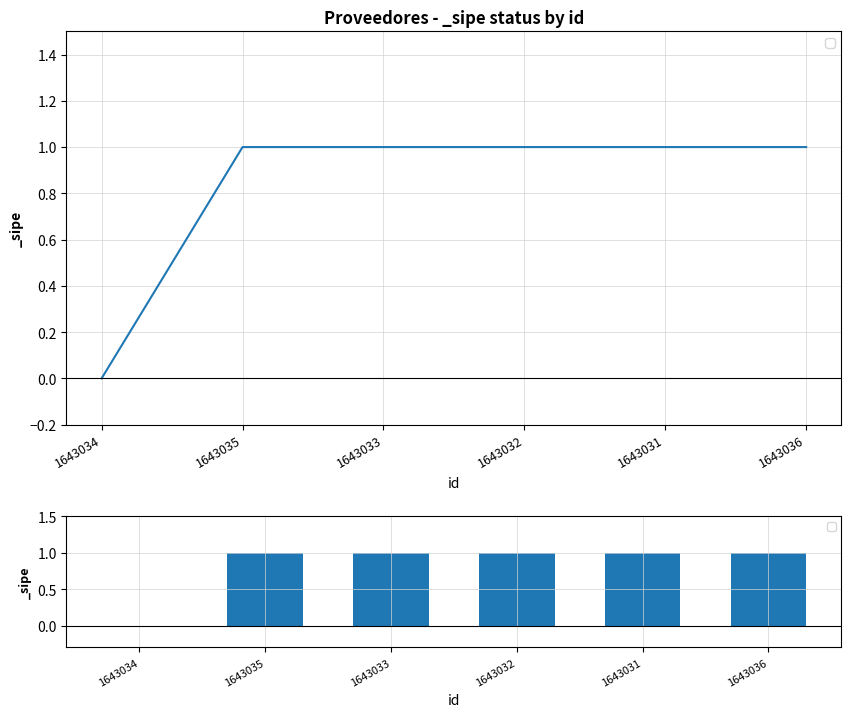

Are the bars grouped side by side (vs. stacked)?

No